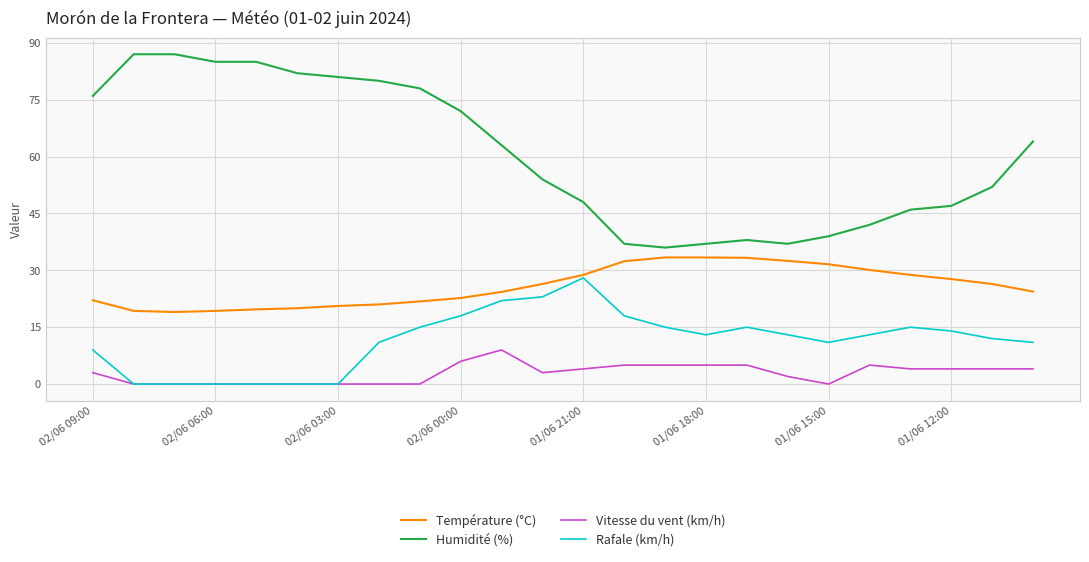

What is the minimum value for Température (°C)?

19.0